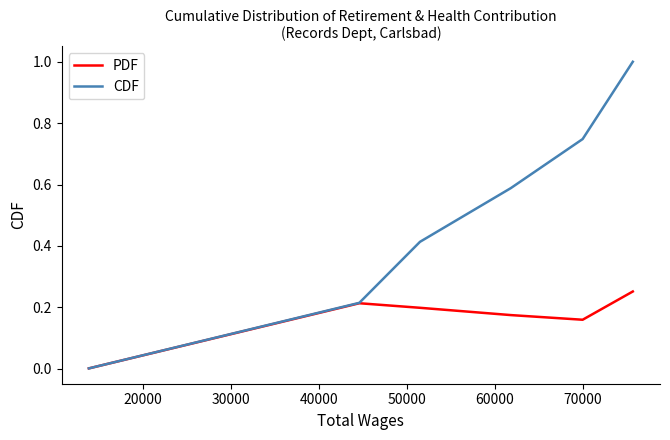

What is the sum of all PDF values?

1.0